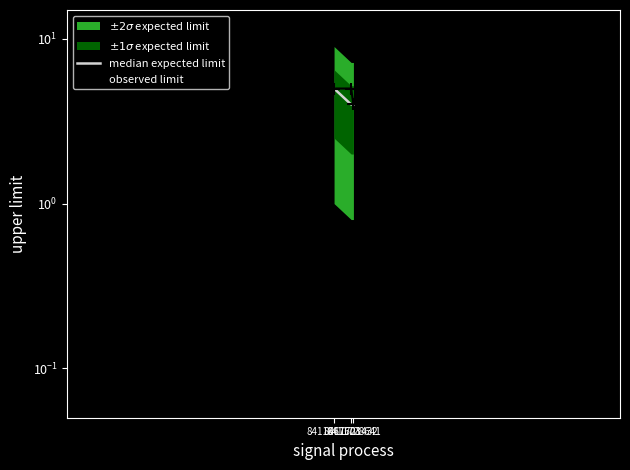

Between 8411667603 and 8411721432, which series saw the biggest shift?

median expected limit